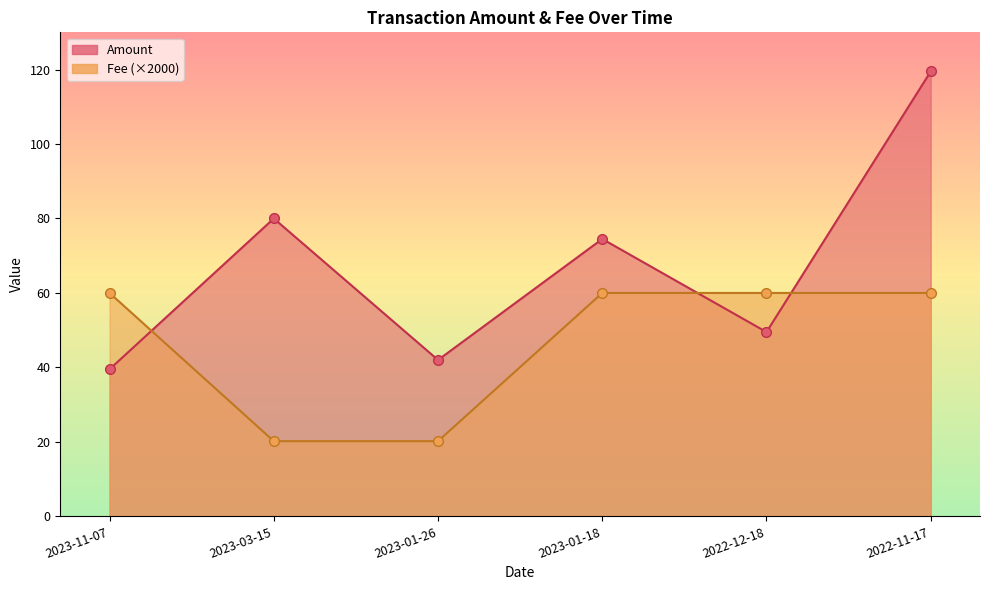

What is the label of the 3rd point from the left?

2023-01-26